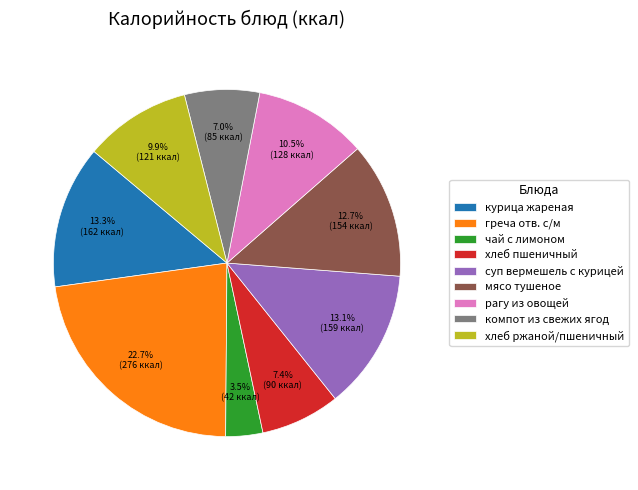

To the nearest percent, what percentage of the pie is мясо тушеное?

13%